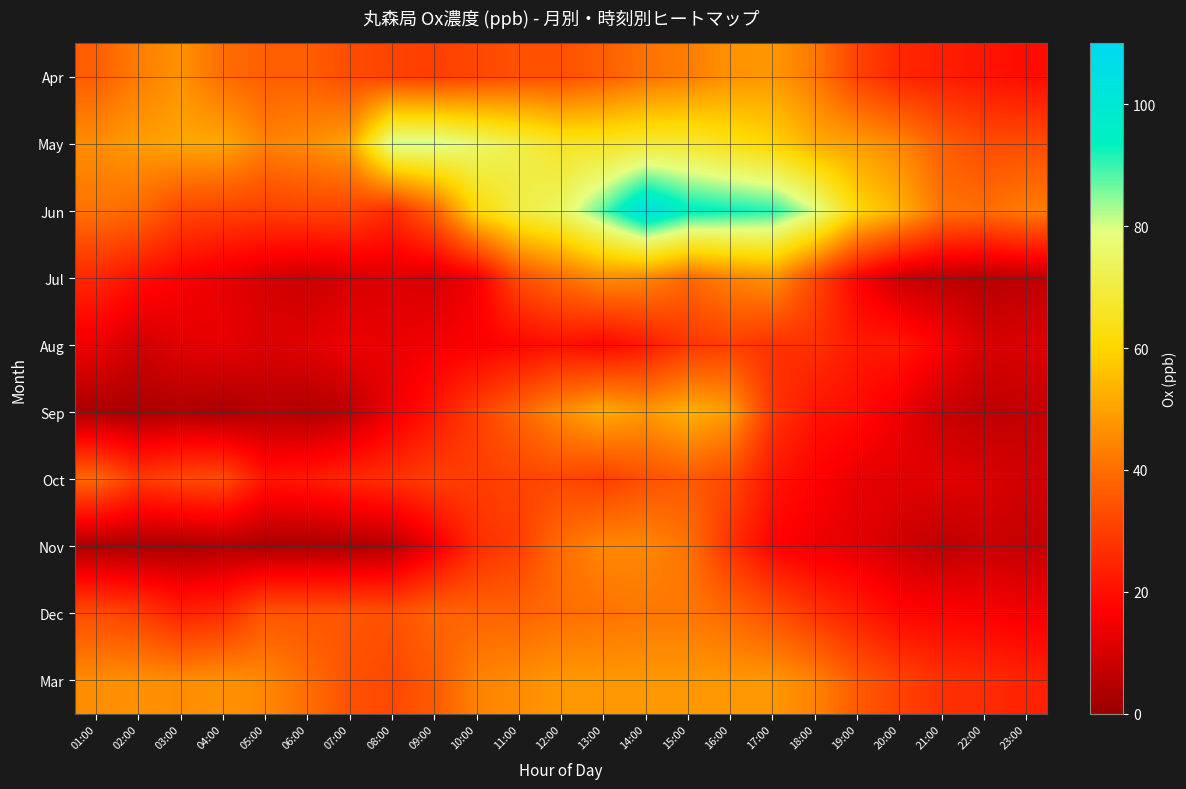

At how many categories does at least one series exceed 25?

23